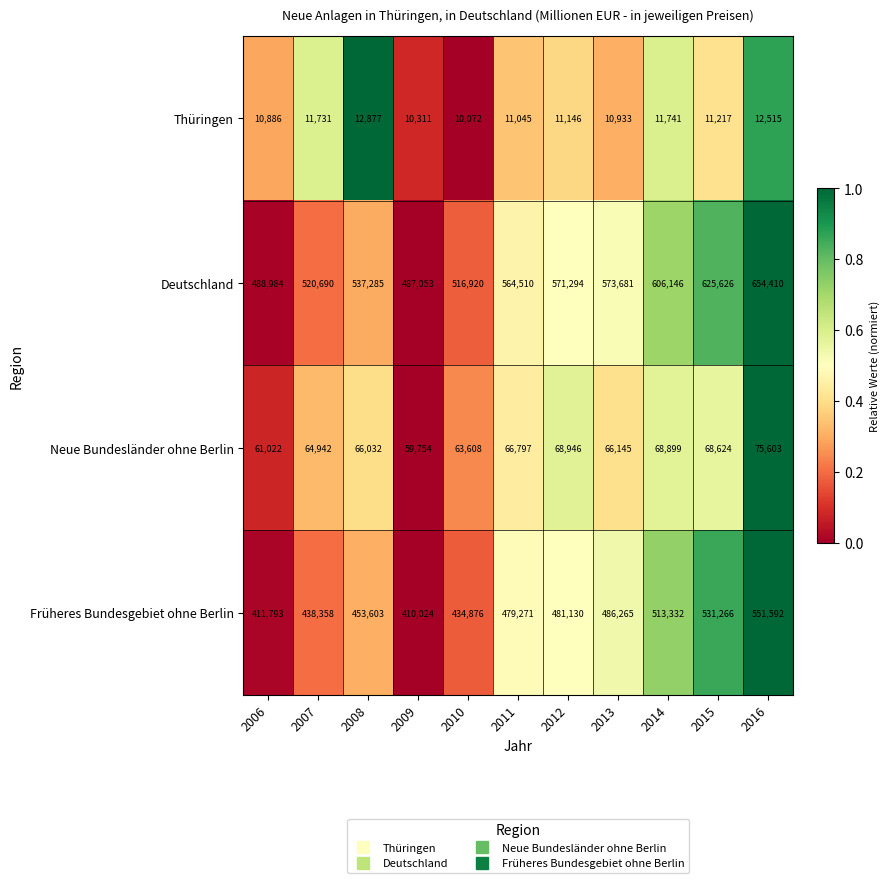

List the labels in order of Früheres Bundesgebiet ohne Berlin value, smallest first.

2009, 2006, 2010, 2007, 2008, 2011, 2012, 2013, 2014, 2015, 2016